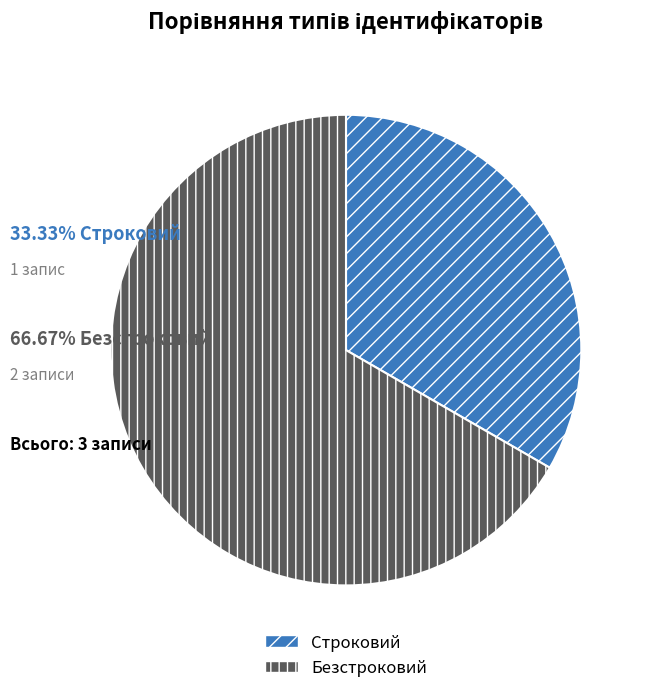

Which category has the smallest portion of the pie?

Строковий